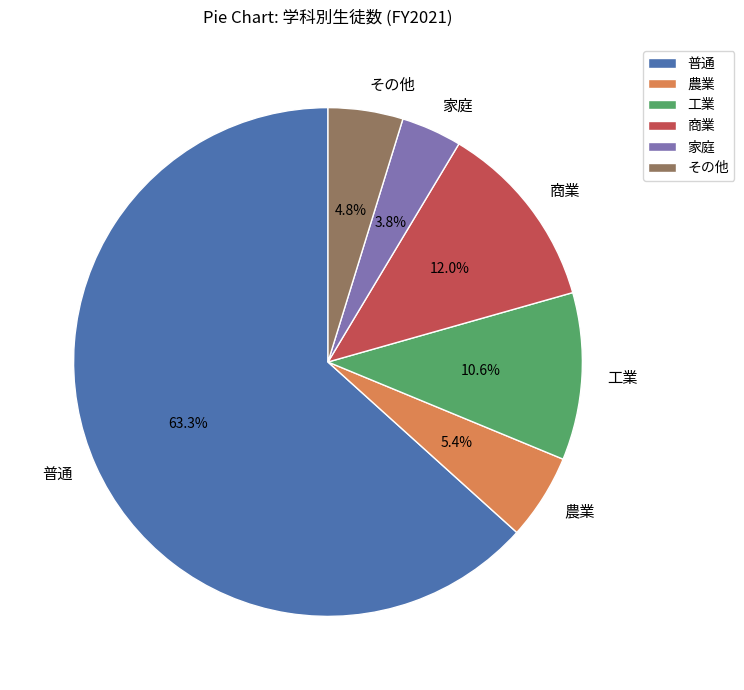

Which category has the smallest portion of the pie?

家庭